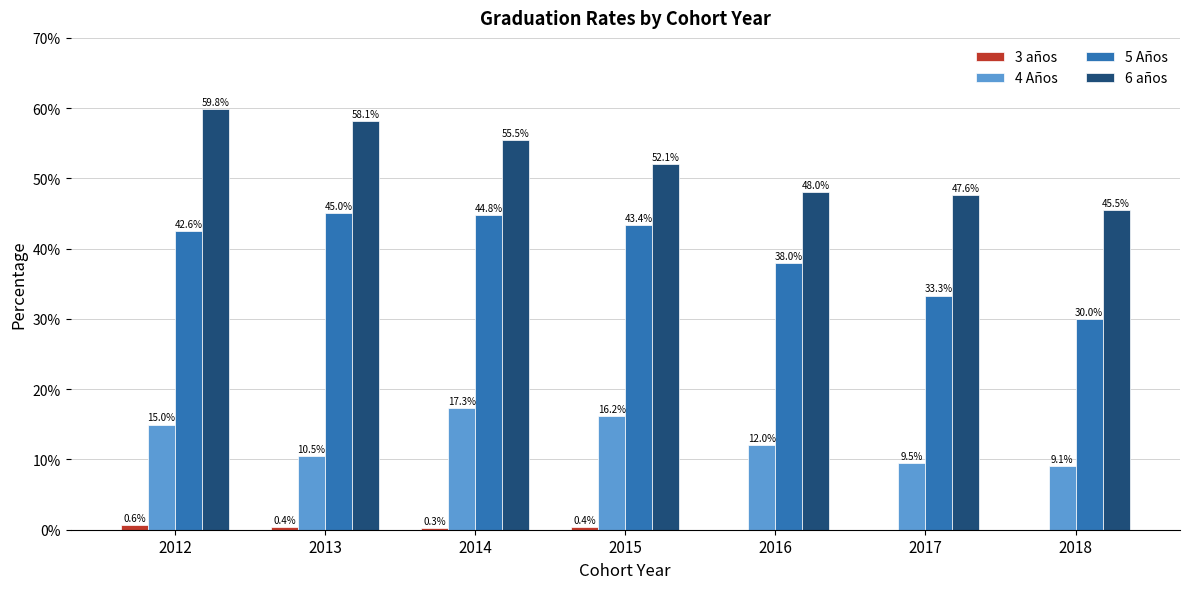

At which label does 6 años first exceed 52?

2012